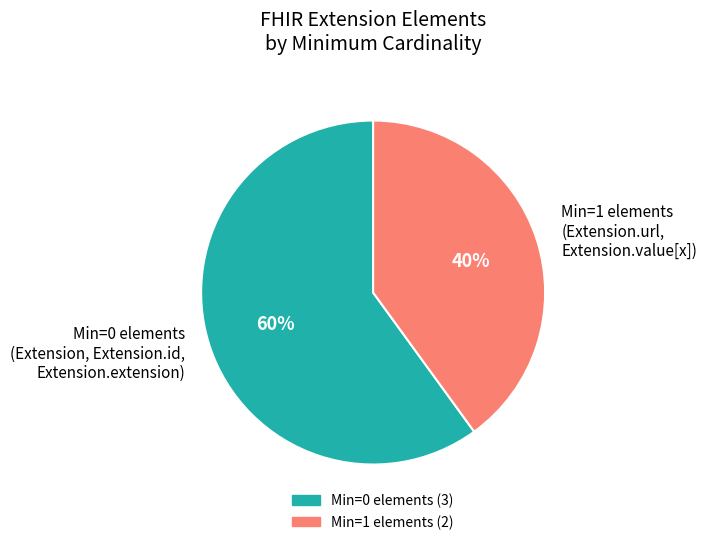

Does any single category account for the majority?

Yes